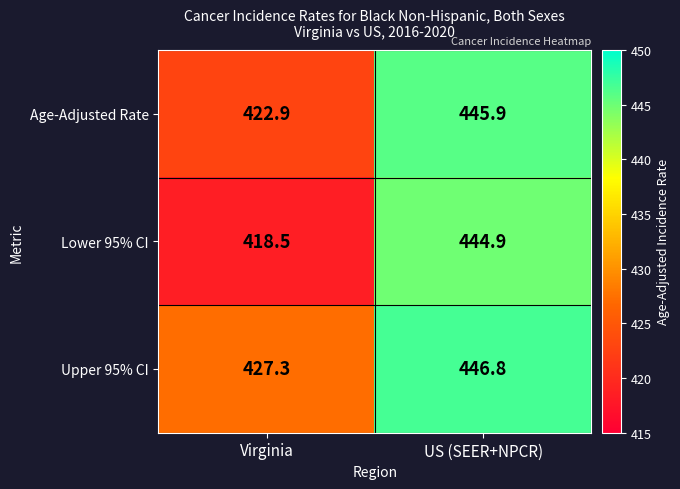

What is the spread (max minus min) of values at Virginia?

8.8